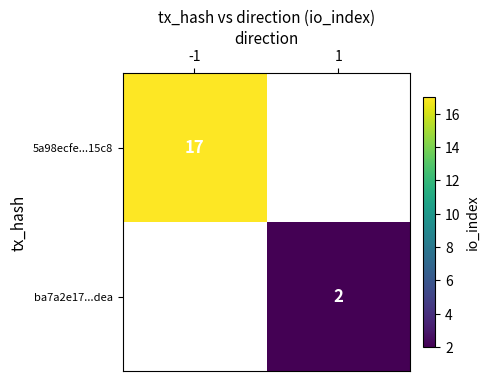

The 5a98ecfe...15c8 series shows 17 at -1. True or false?

True